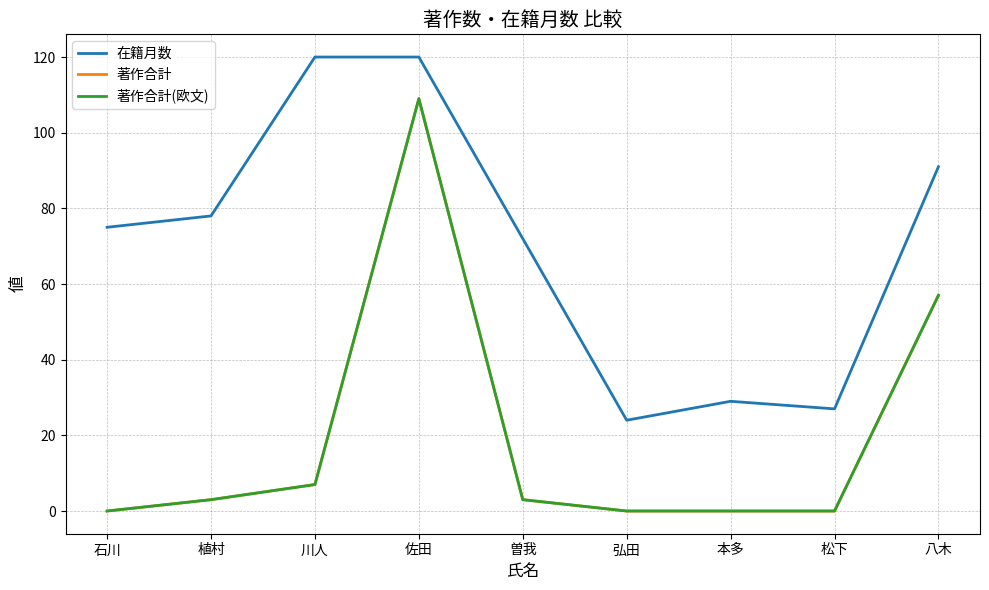

Is the value of 在籍月数 at 植村 greater than the value of 著作合計 at 弘田?

Yes